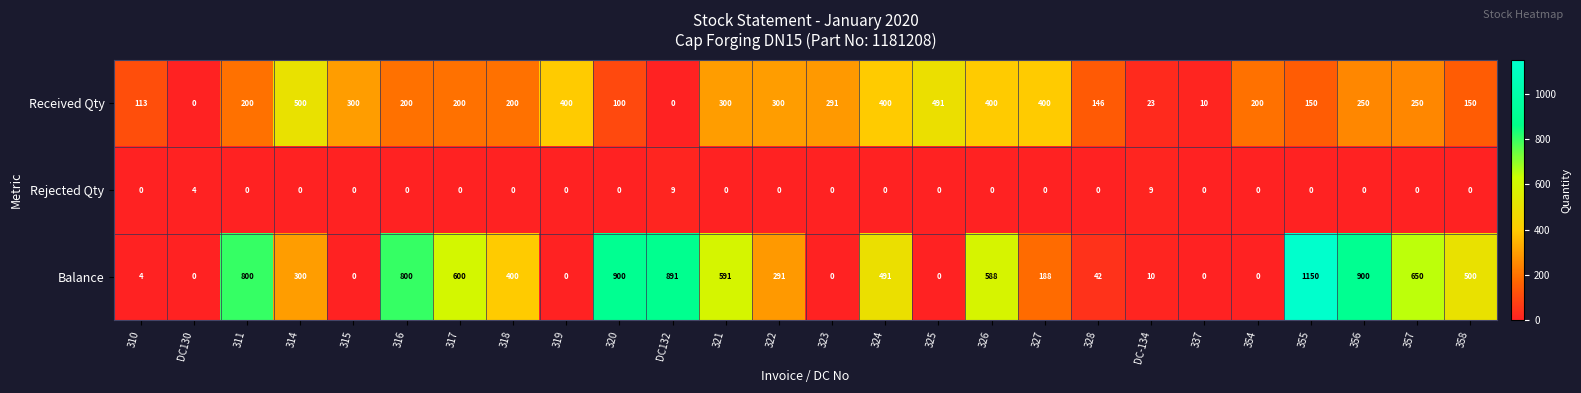

What is the maximum value shown in the chart?

1150